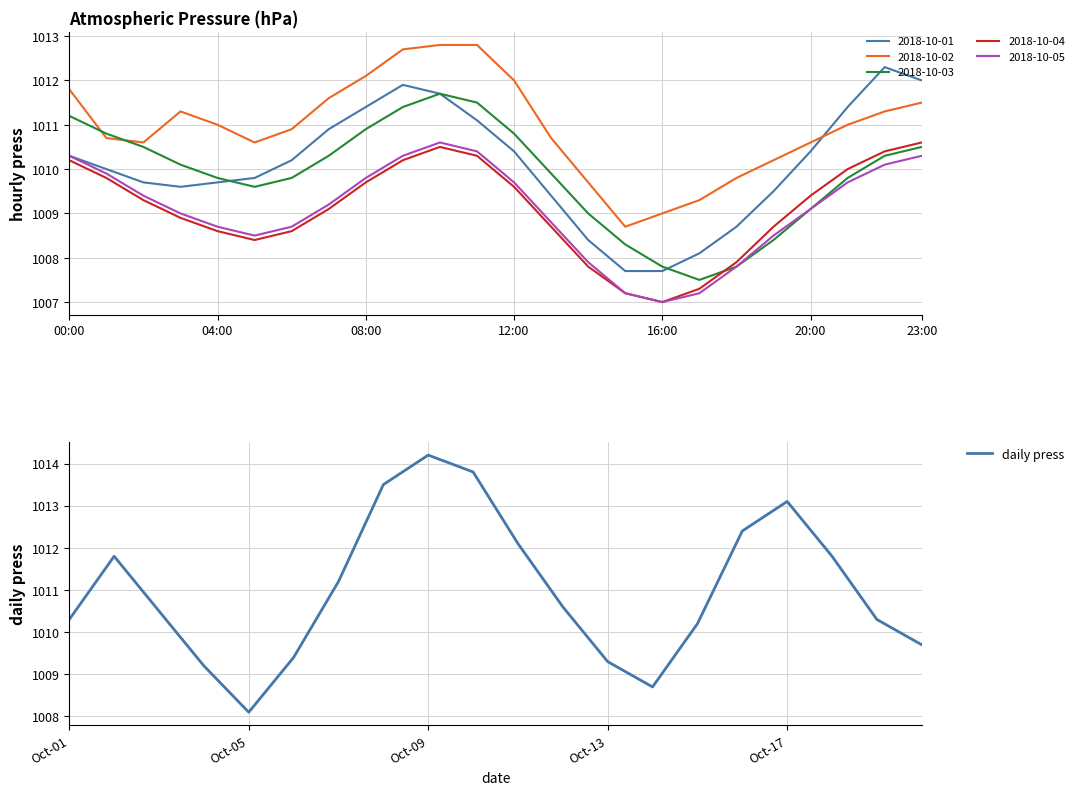

The value of daily press at Oct-01 is 1010.3. True or false?

True